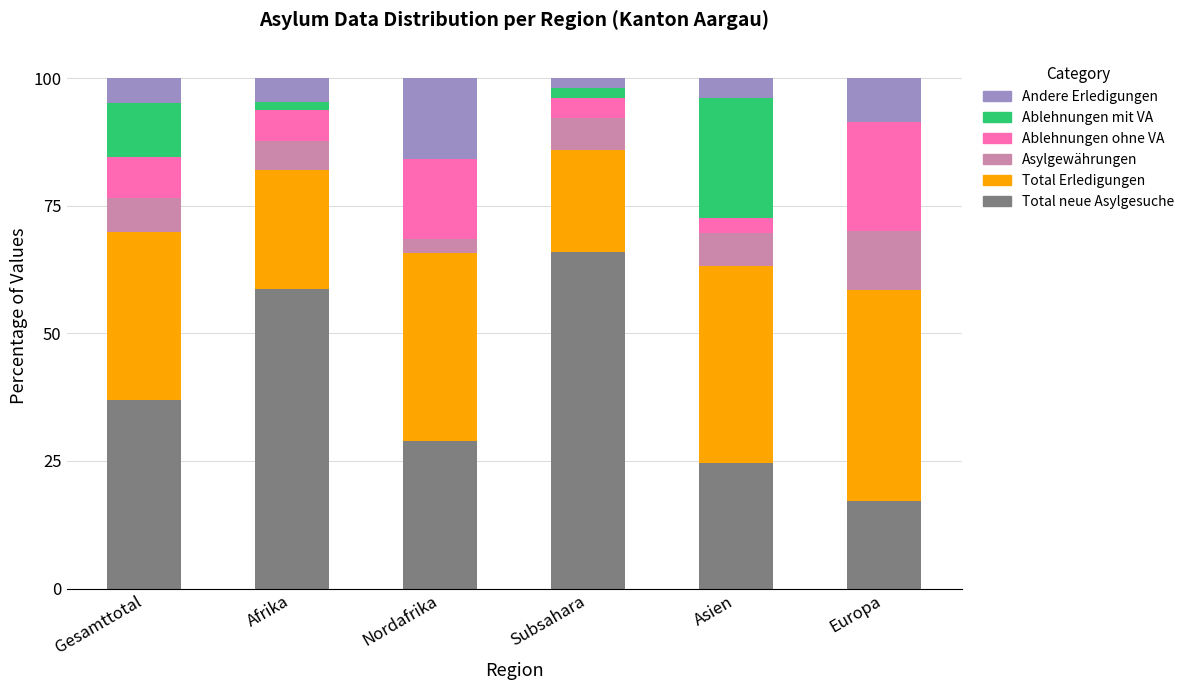

The value of Total neue Asylgesuche at Subsahara is 99.1. True or false?

False